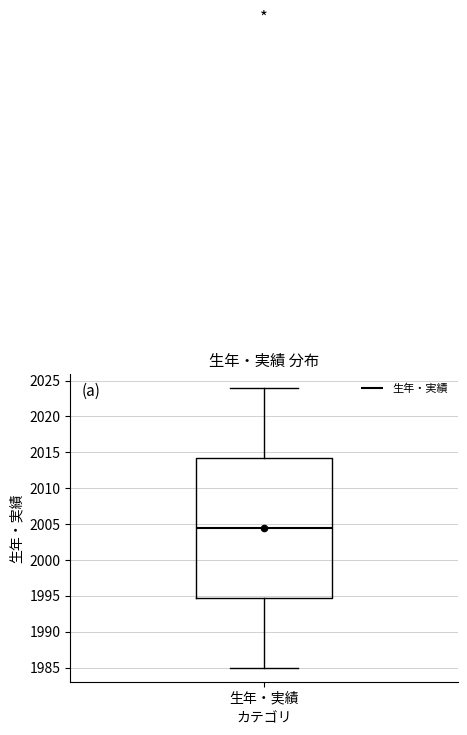

Transcribe this box plot: give where the median line is, the range the box spans, and where the two whiskers end, as read against the y-axis. The values are not printed on the chart, so give them approximately, as read against the axis.

median 2004.5, box 1995.0 to 2014.5, whiskers 1985.0 to 2024.0